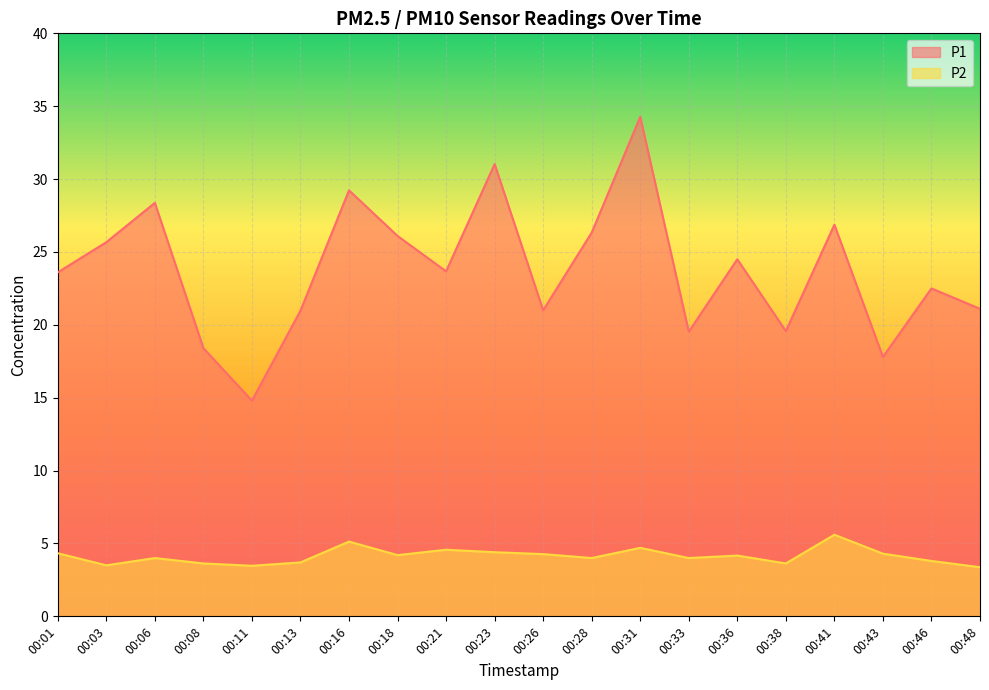

Where does the P1 series first go above 23?

00:01